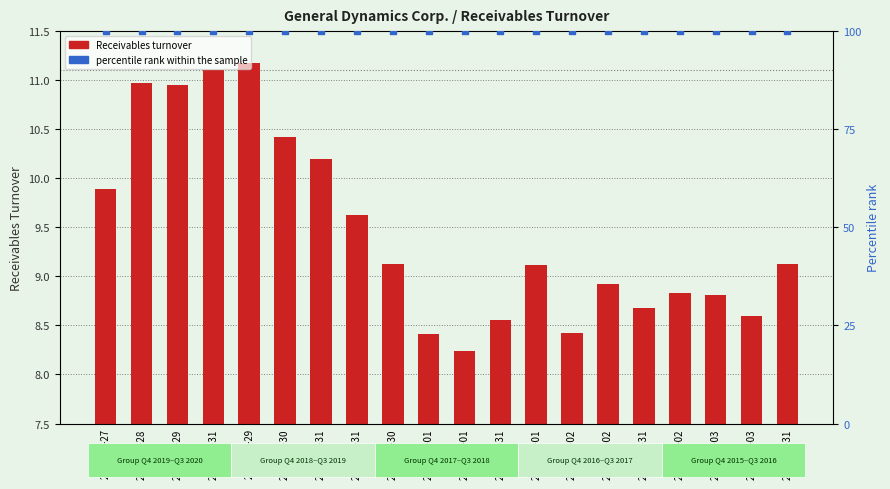

What is the total value across all series at 2019-03-31?

110.2